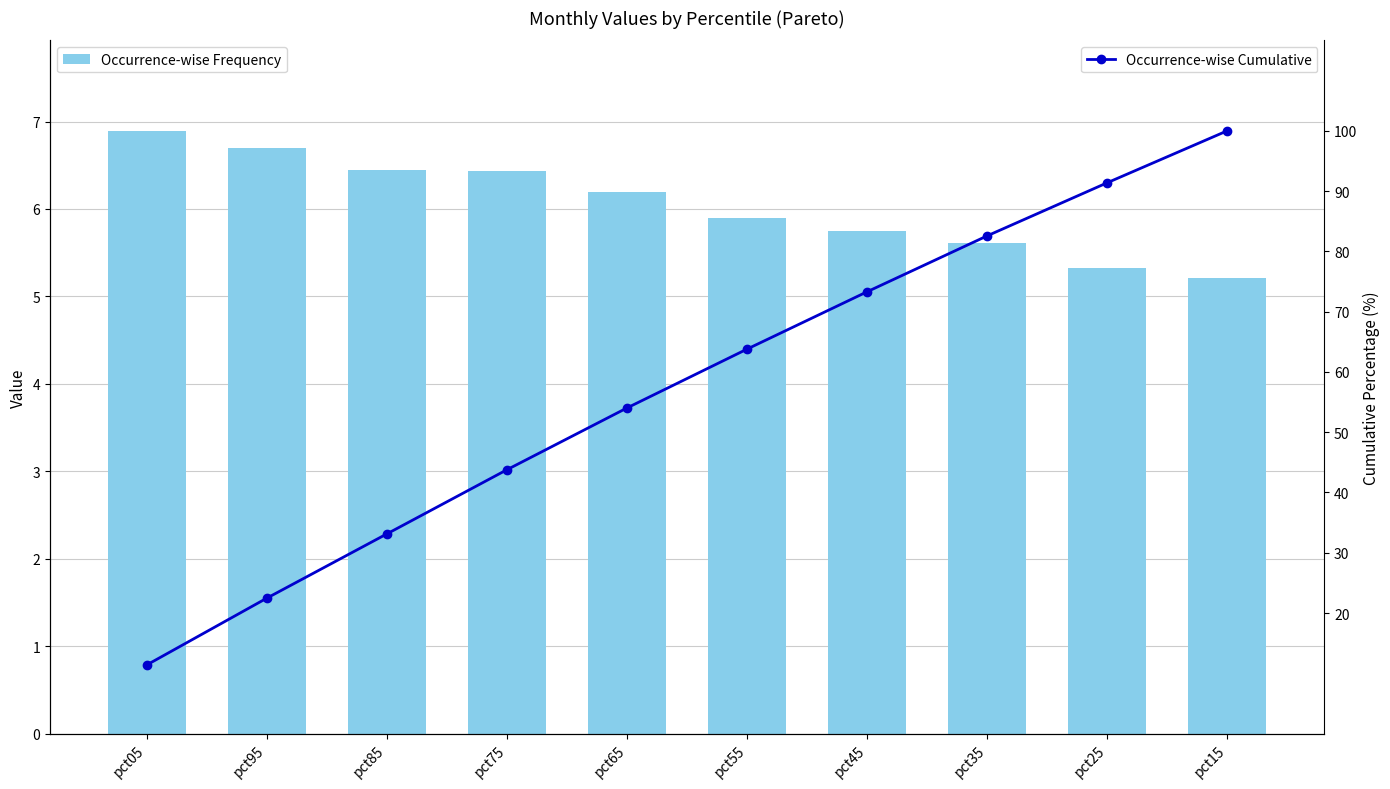

Reading left to right, list all the values displayed in this chart.

Occurrence-wise Frequency: pct05=6.9	pct95=6.7	pct85=6.4	pct75=6.4	pct65=6.2	pct55=5.9	pct45=5.8	pct35=5.6	pct25=5.3	pct15=5.2
Occurrence-wise Cumulative: pct05=11.4	pct95=22.5	pct85=33.1	pct75=43.8	pct65=54.0	pct55=63.8	pct45=73.3	pct35=82.6	pct25=91.4	pct15=100.0